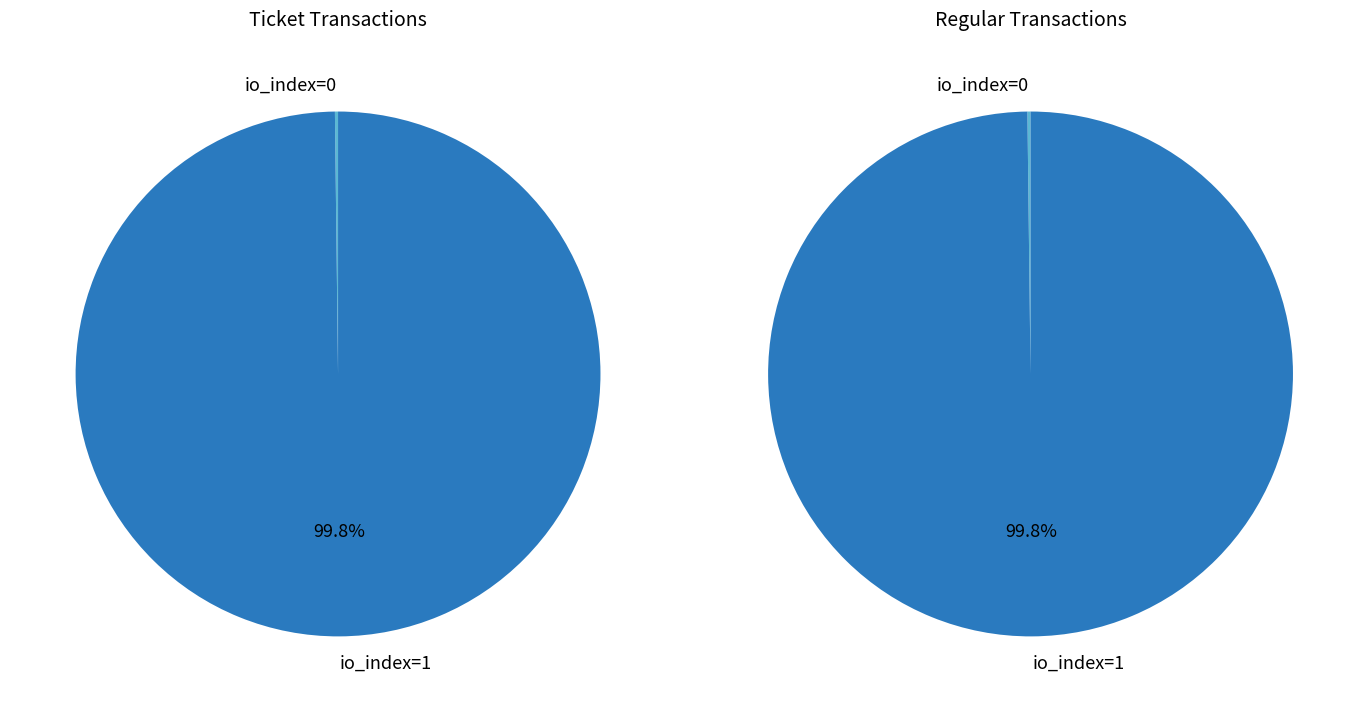

Does io_index=0 account for over 50% of the chart?

No